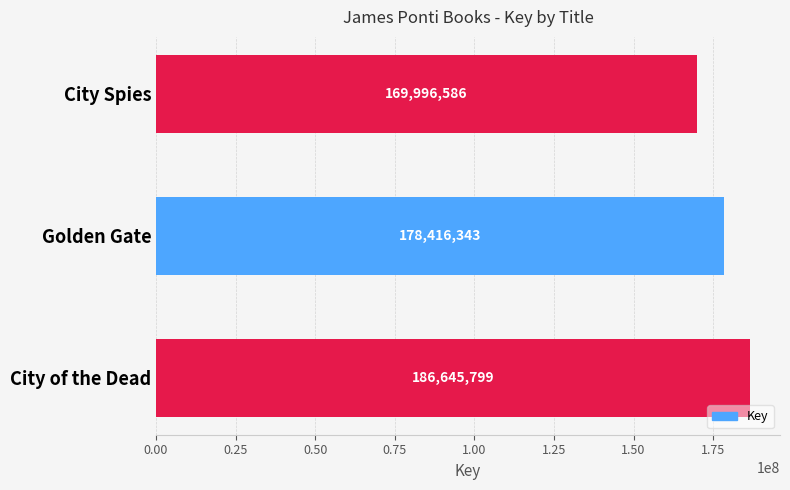

The value at City of the Dead is 186645799. True or false?

True